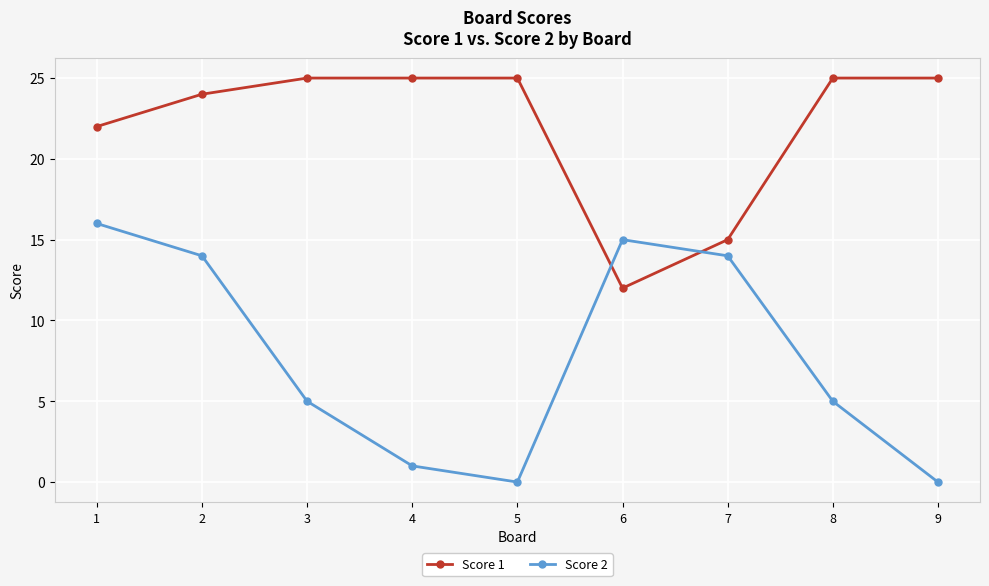

What is the average value of the Score 2 series?

8